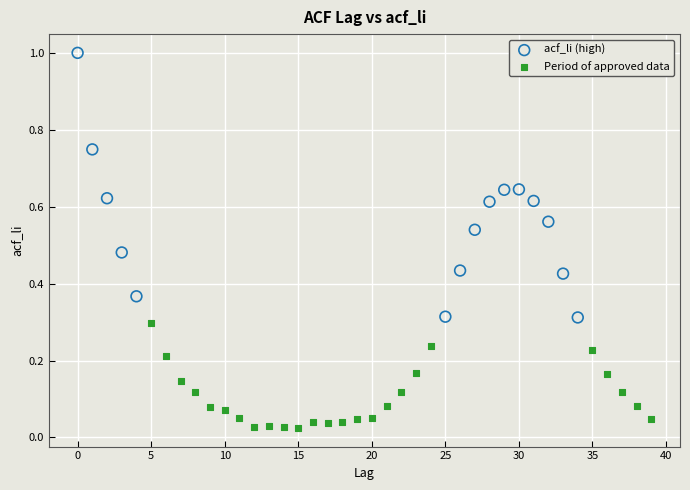

Which series reaches the minimum Y coordinate?

Period of approved data